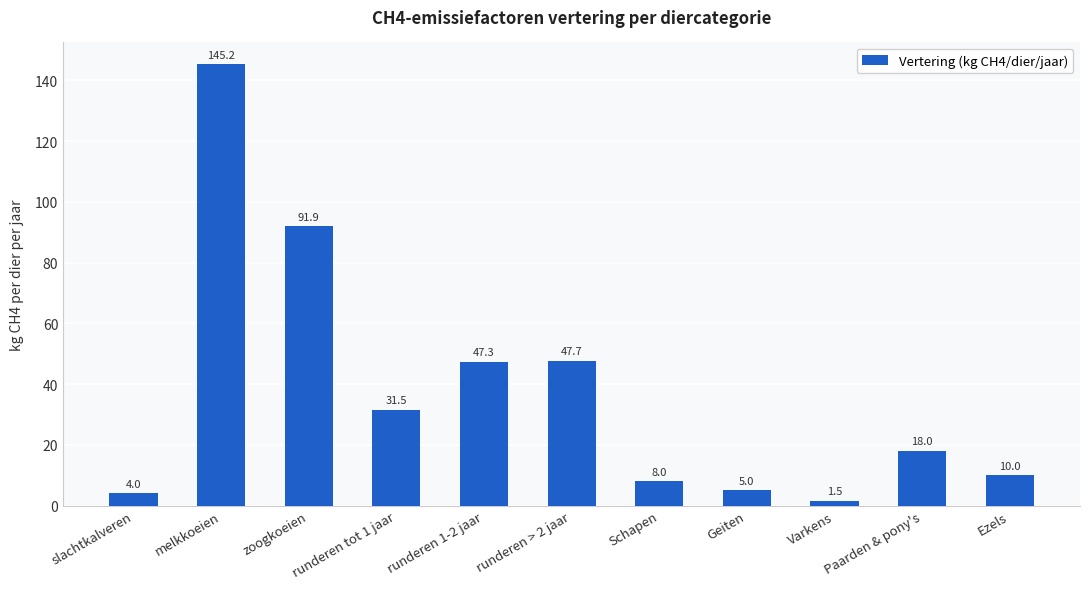

What is the smallest value displayed?

1.5